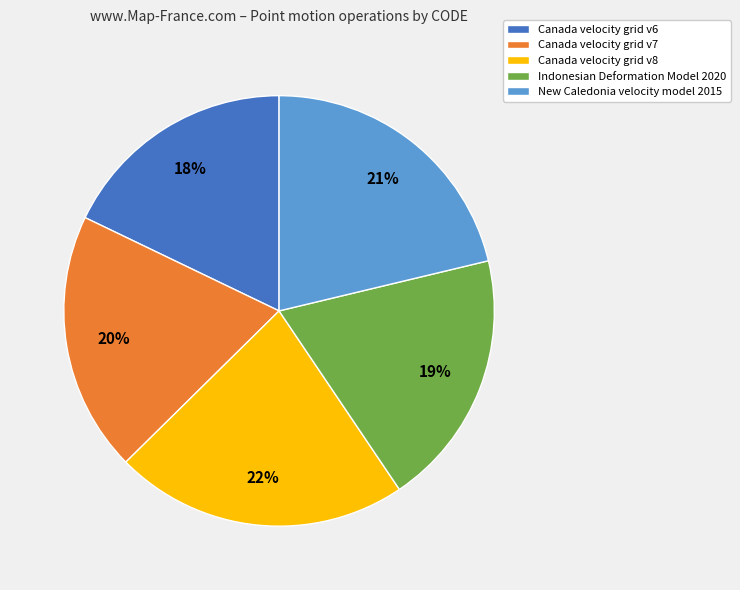

Between Canada velocity grid v8 and Canada velocity grid v6, which is larger?

Canada velocity grid v8